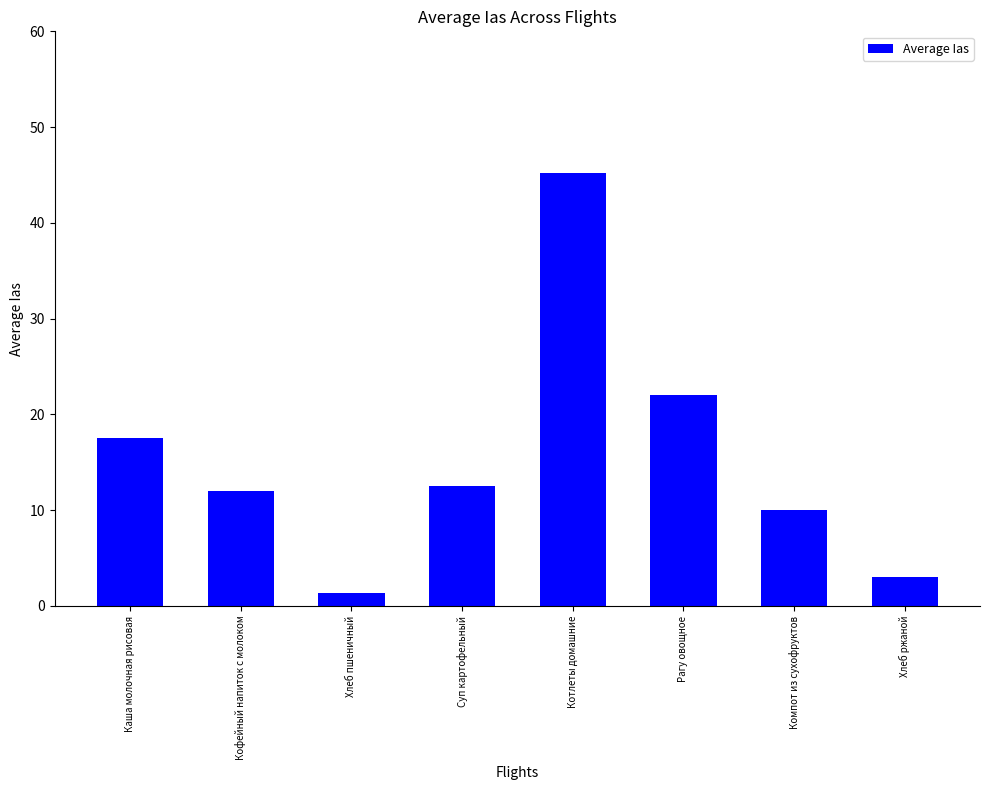

What is the sum of all values?

123.7